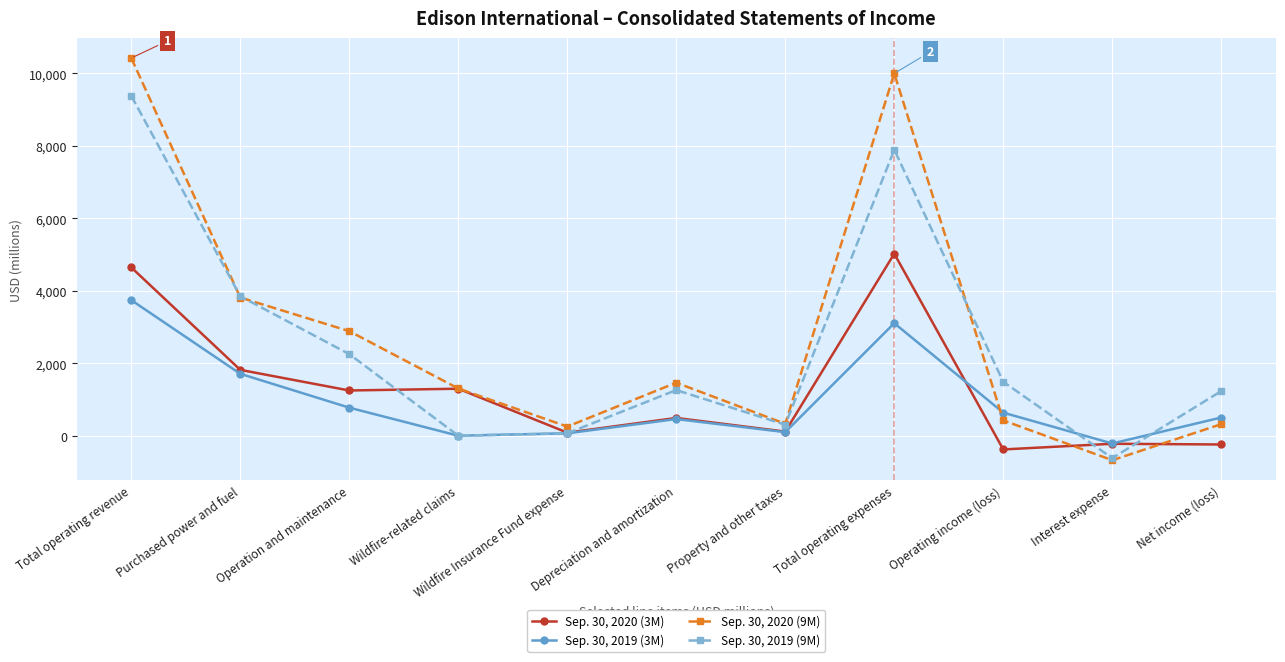

What is the lowest value of the Sep. 30, 2019 (3M) series?

-214